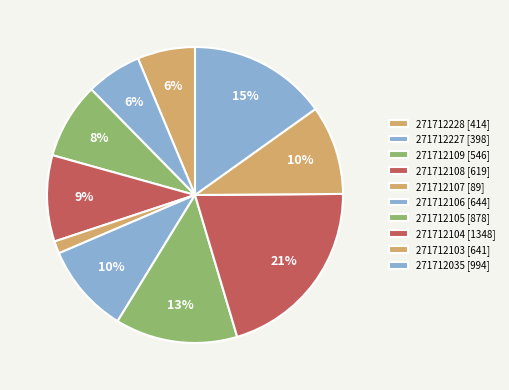

What is the change in value from 271712228 to 271712107?

-325